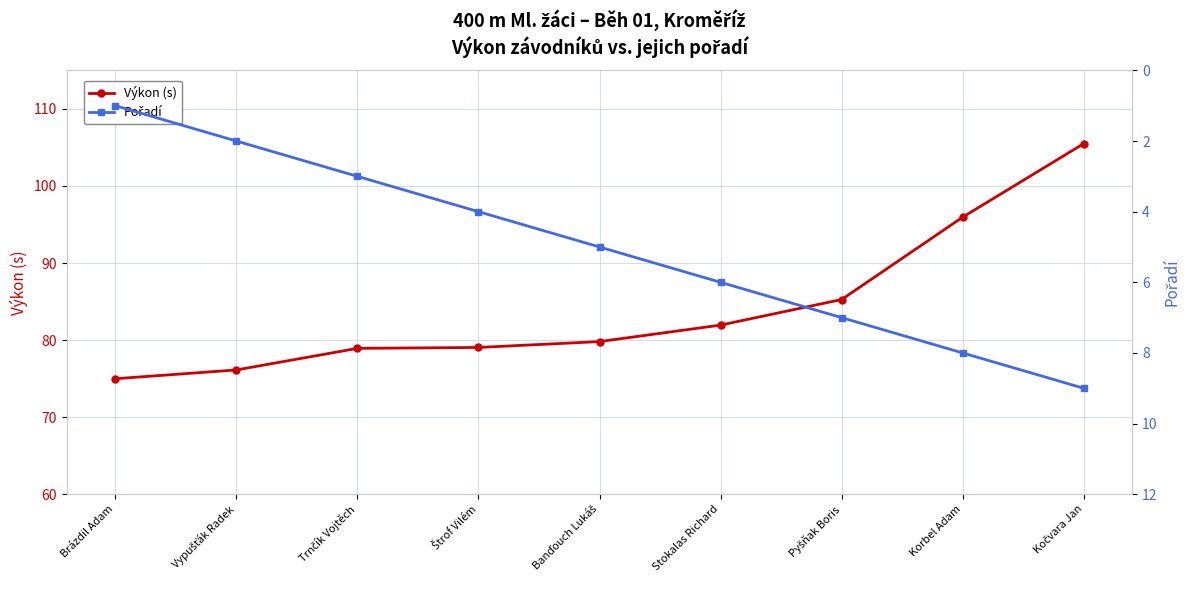

True or false: Výkon (s) and Pořadí cross at least once.

False